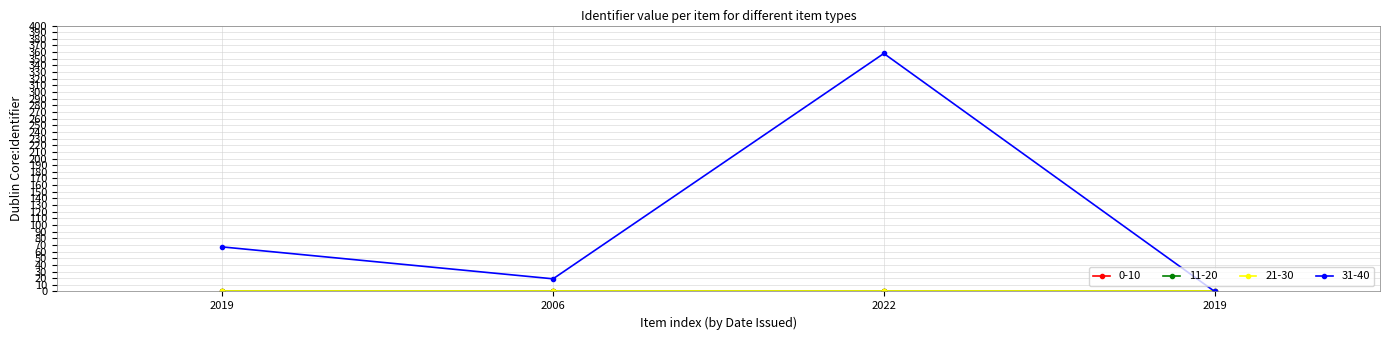

Is this an area chart (filled region under the line)?

No